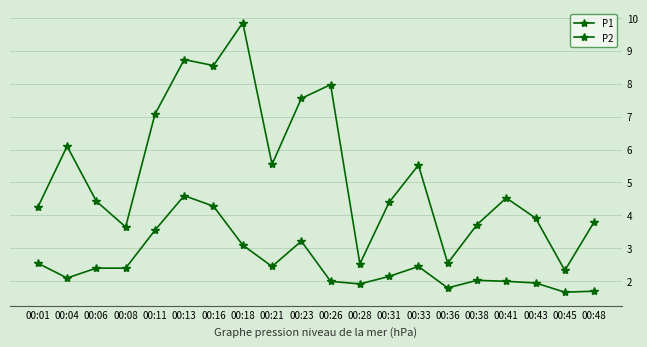

Where is the first local minimum for P2?

00:04